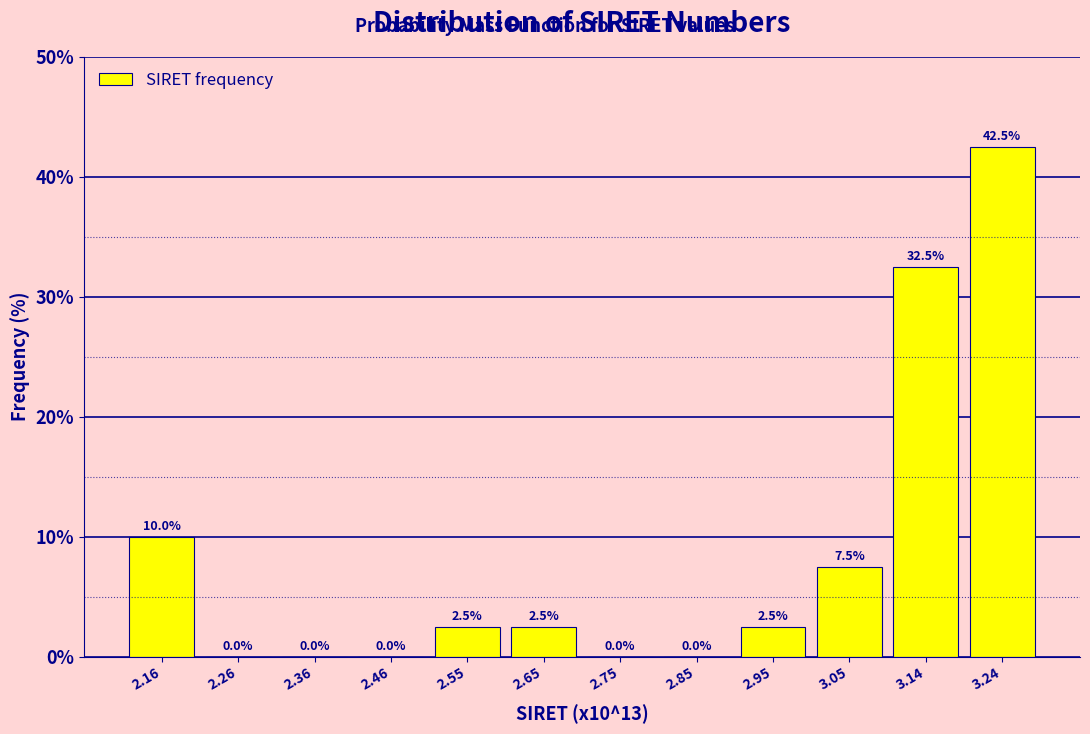

How tall is the bar that spans 3.00 to 3.10 on the x-axis? The bar edges are not printed on the chart, so give them approximately, as read against the axis.

7.5